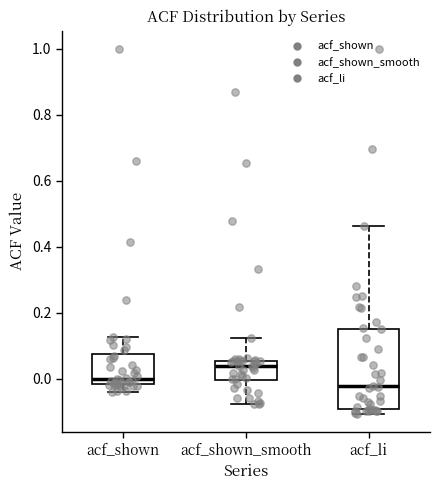

Reading left to right, read every box against the y-axis: the position of its median line, the range the box covers, and the ends of its whiskers. The values are not printed on the chart, so give them approximately, as read against the axis.

acf_shown: median 0.00, box -0.02 to 0.08, whiskers -0.04 to 0.12
acf_shown_smooth: median 0.04, box 0.00 to 0.06, whiskers -0.08 to 0.12
acf_li: median -0.02, box -0.10 to 0.16, whiskers -0.10 (just below the box's lower edge) to 0.46